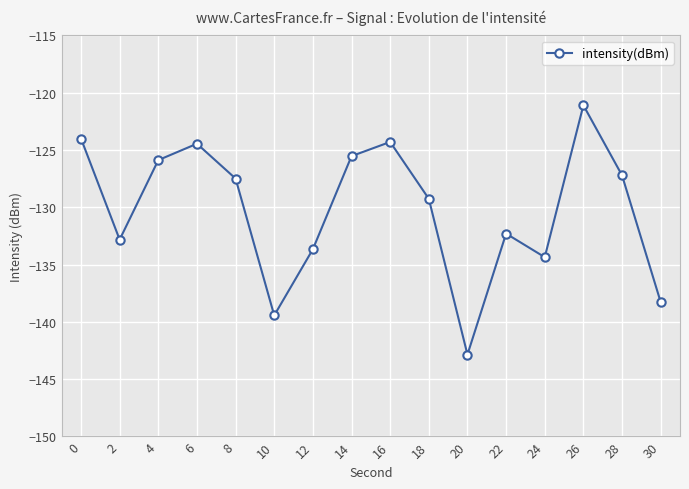

What is the value of the 16th point from the left?

-138.3